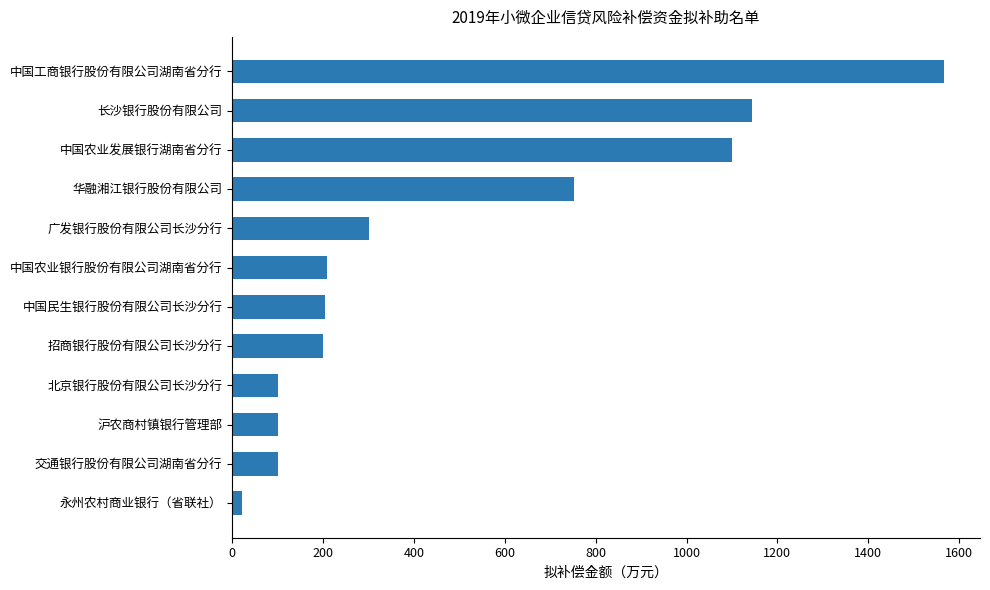

What is the difference between the values at 中国民生银行股份有限公司长沙分行 and 北京银行股份有限公司长沙分行?

104.0